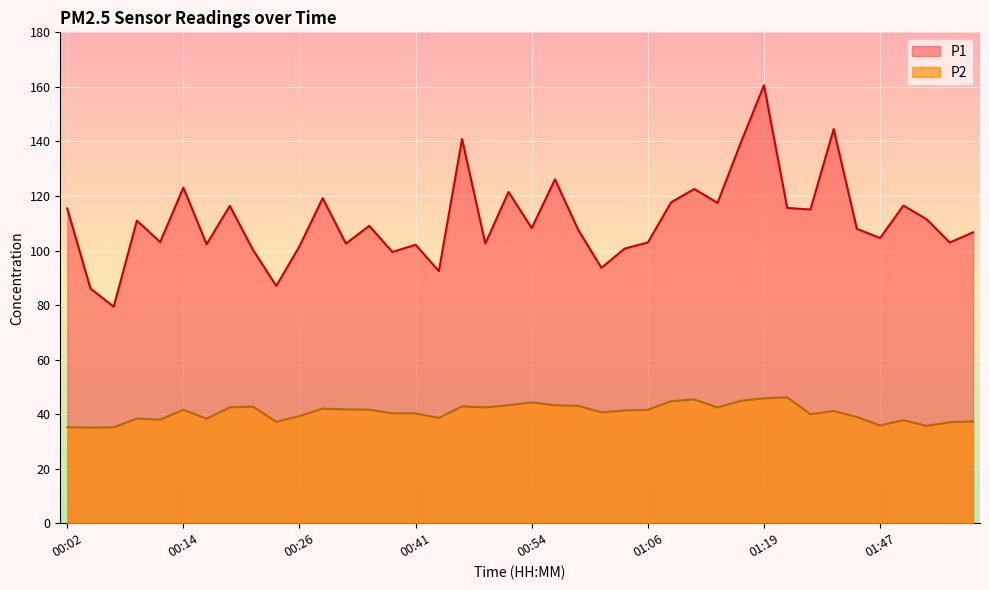

What position from the left is 00:07?

3